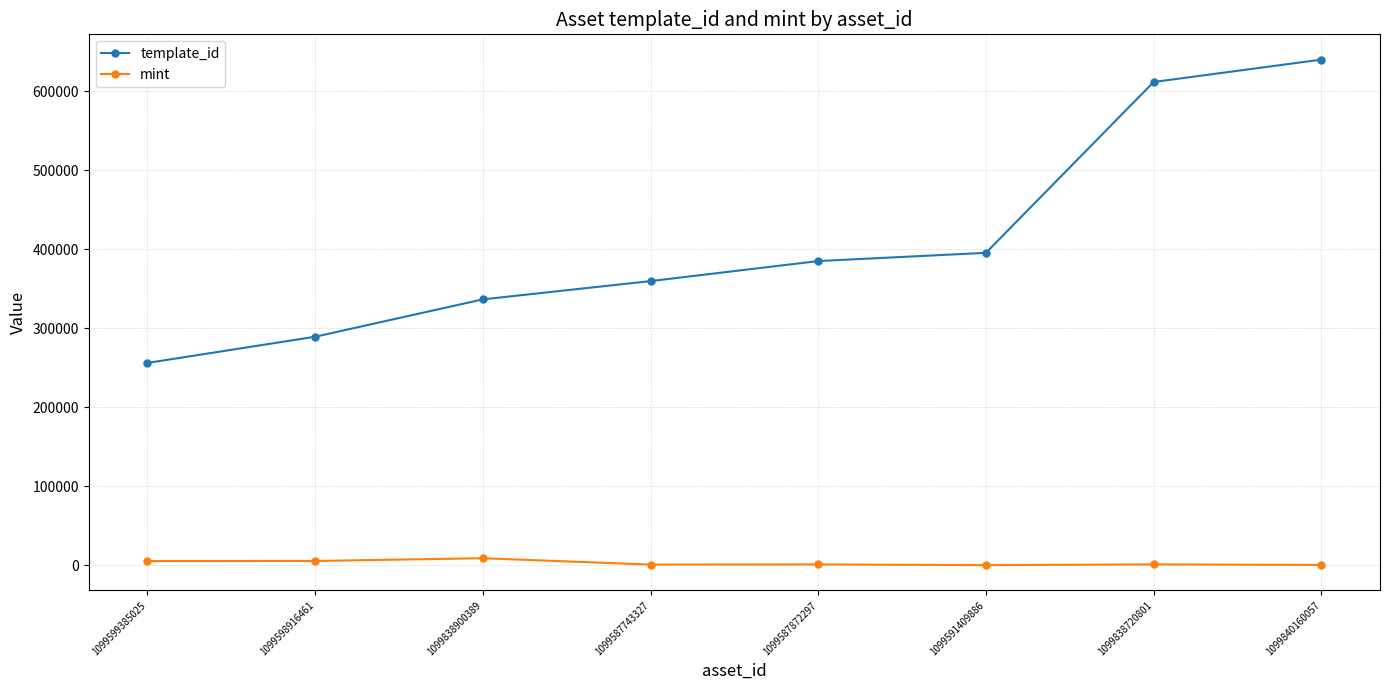

True or false: mint and template_id cross at least once.

False